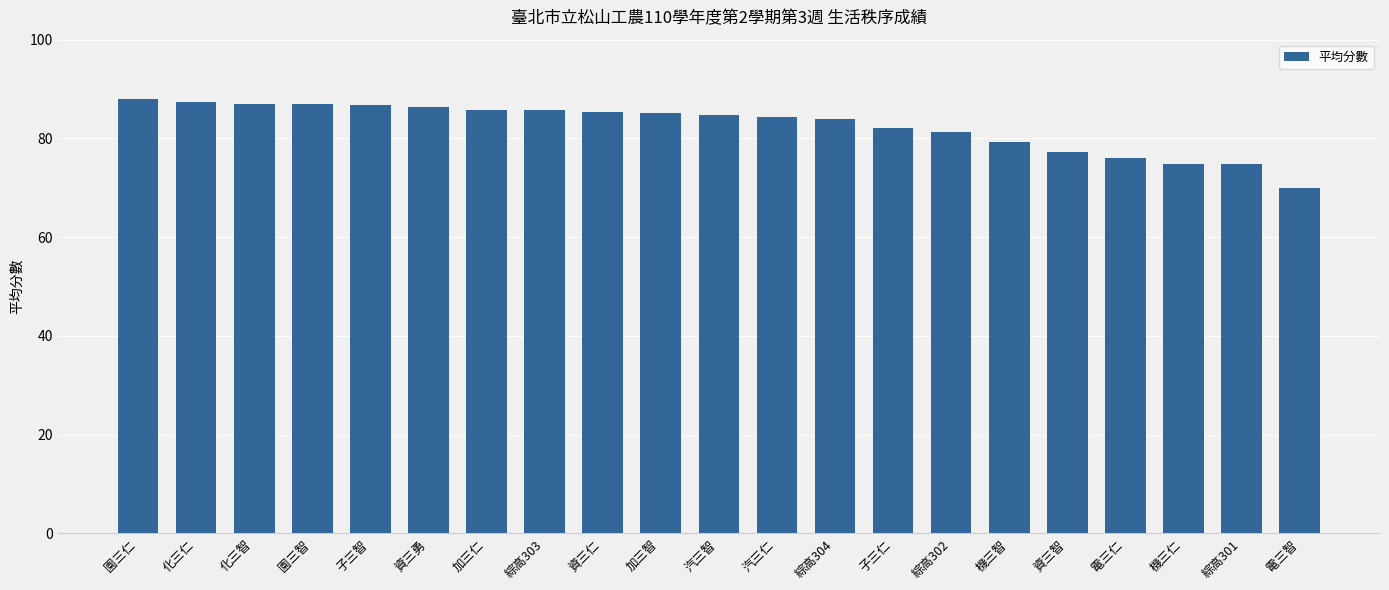

What is the sum of all values?

1733.4